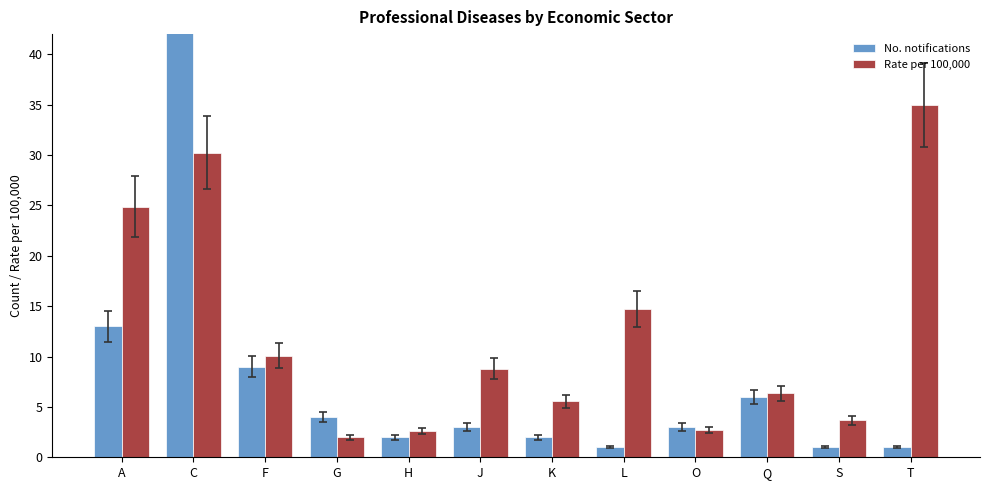

How many bars are there in each group?

2